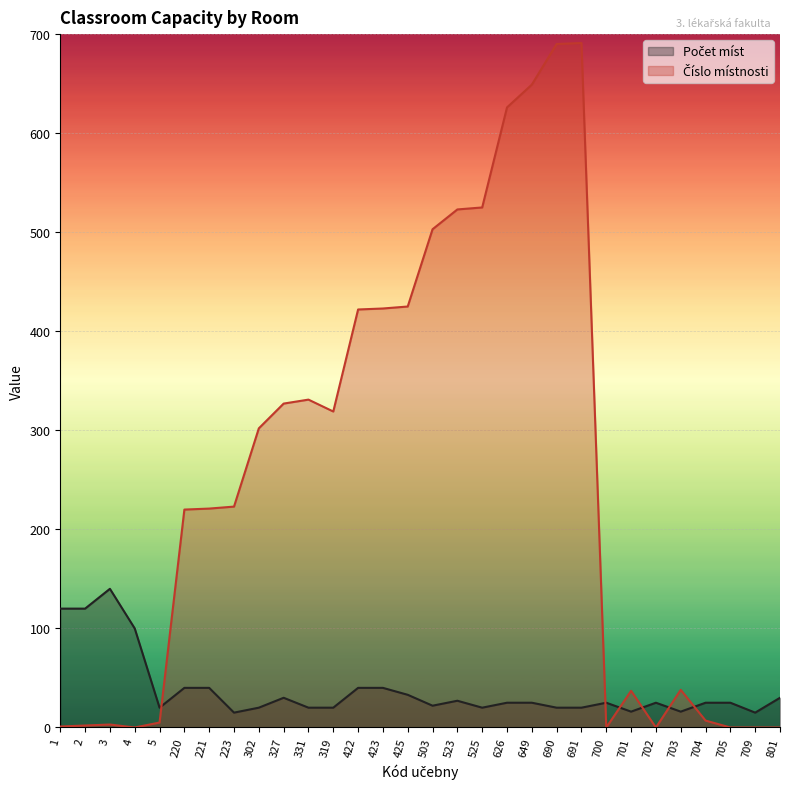

How many times do Číslo místnosti and Počet míst cross each other?

6